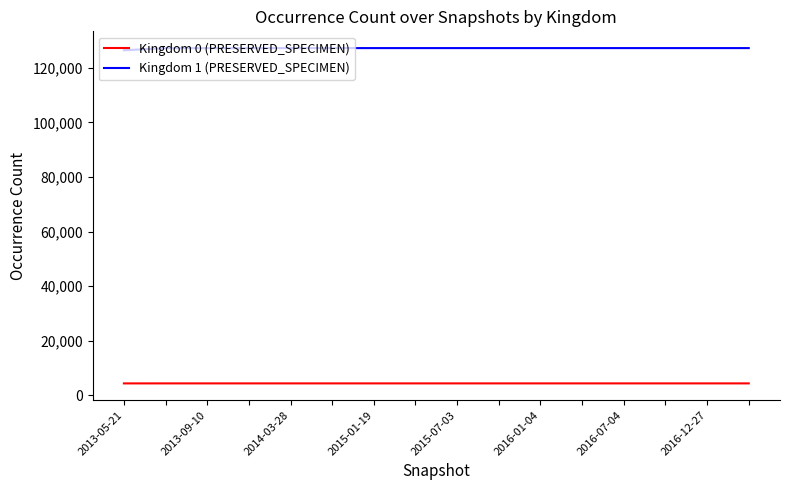

True or false: Kingdom 0 (PRESERVED_SPECIMEN) and Kingdom 1 (PRESERVED_SPECIMEN) cross at least once.

False